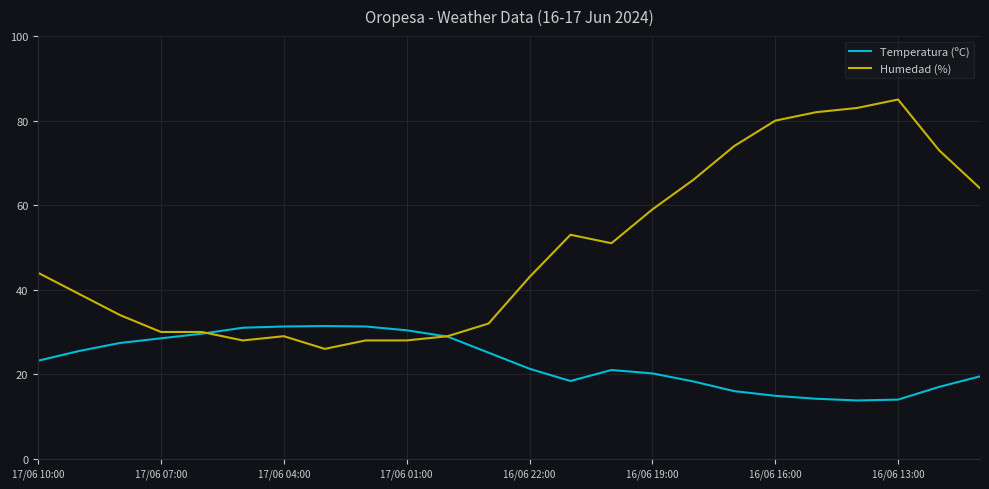

True or false: Temperatura (ºC) and Humedad (%) intersect in this chart.

True